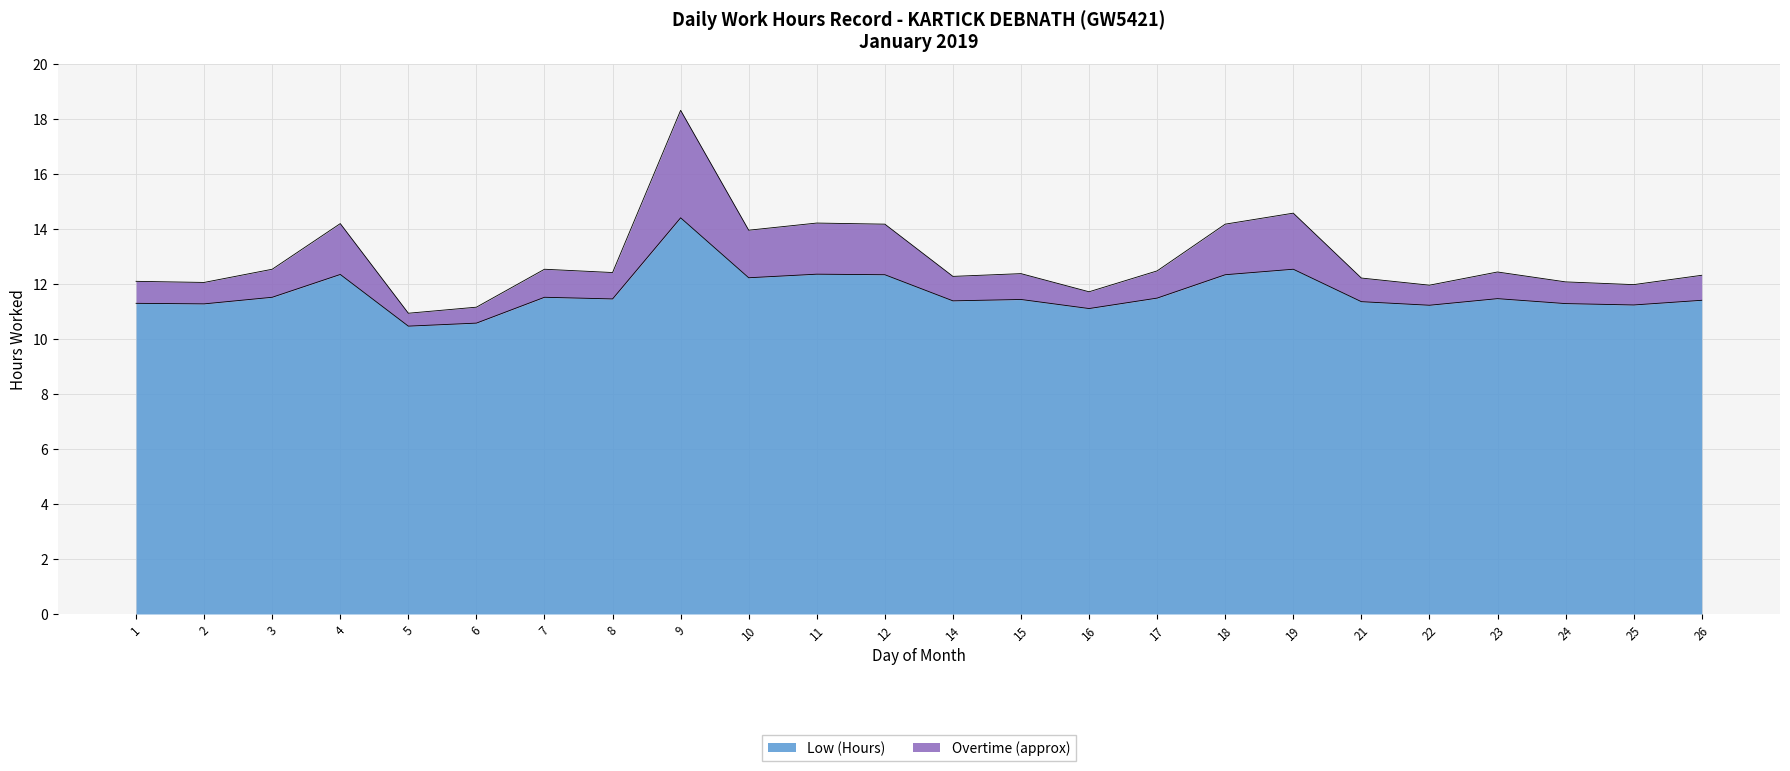

Does the chart display data point markers on the line(s)?

No